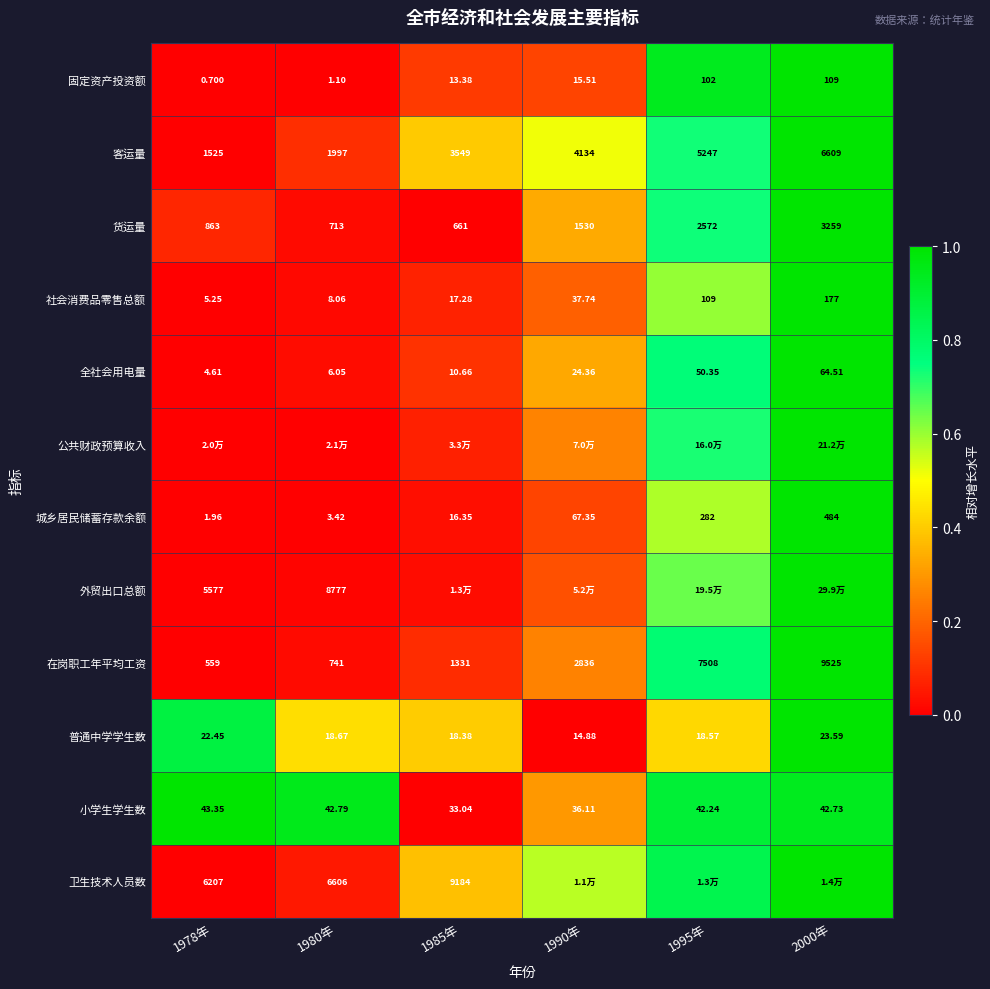

Is the value of 货运量 at 1990年 greater than the value of 外贸出口总额 at 1978年?

No